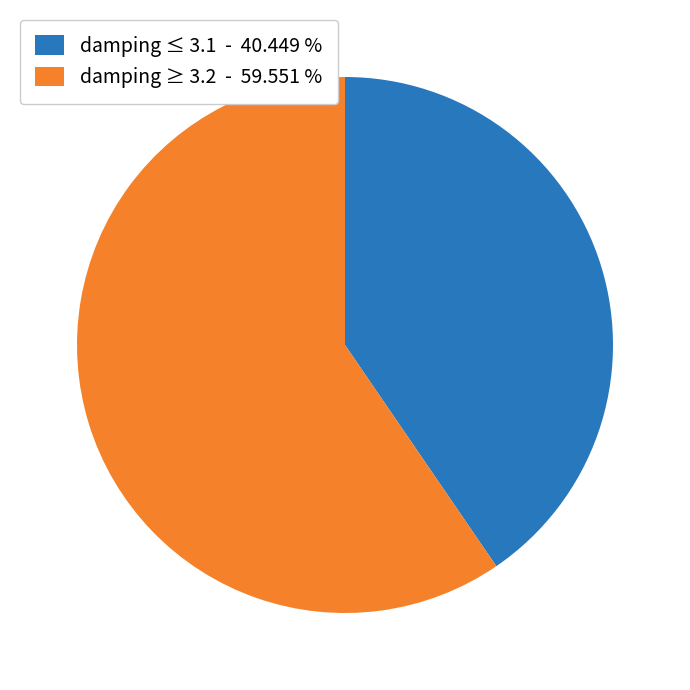

Is the sum of damping ≥ 3.2 - 59.551 % and damping ≤ 3.1 - 40.449 % greater than half?

Yes